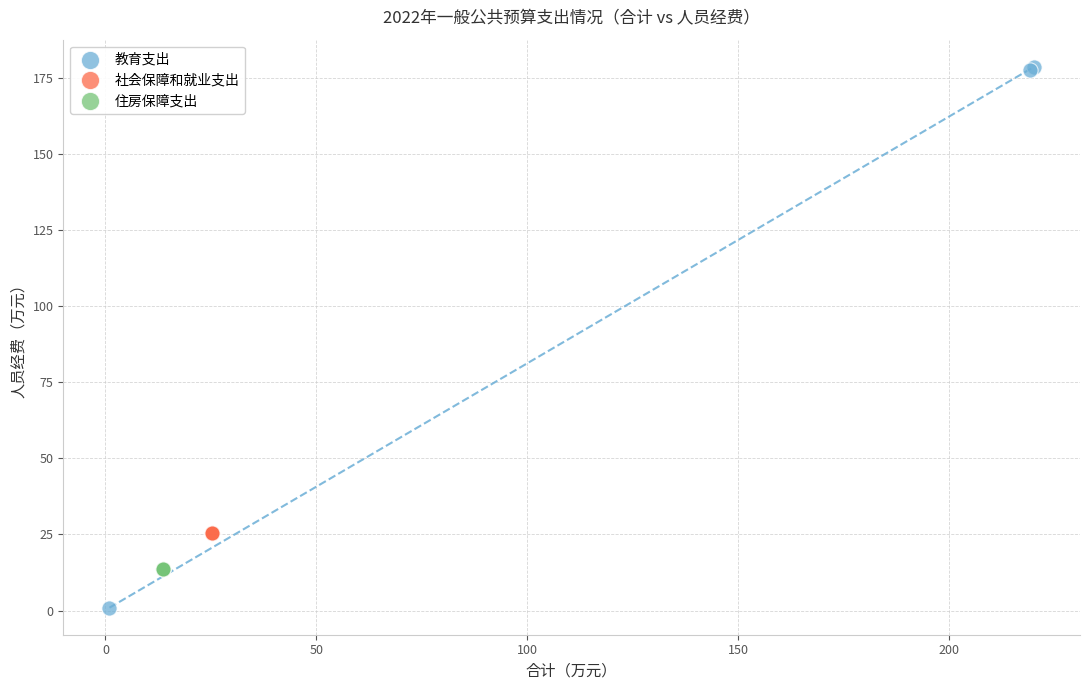

What are all the series names shown in the legend?

教育支出, 社会保障和就业支出, 住房保障支出